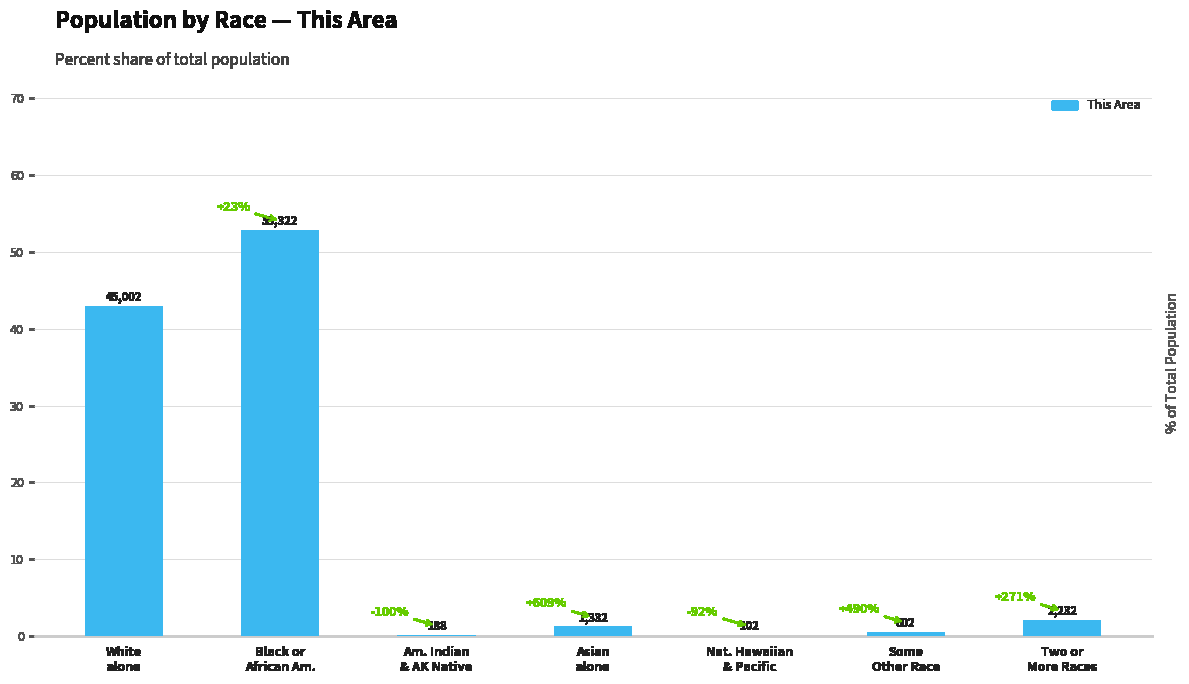

Are the bars horizontal?

No